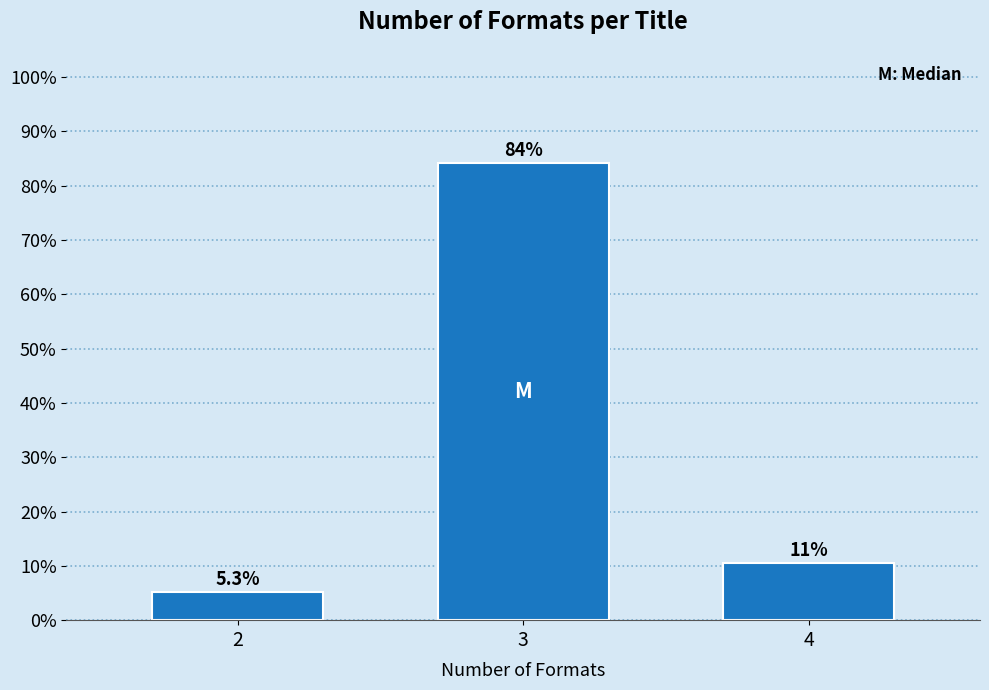

Reading left to right, transcribe all the data shown in this chart.

5.3	84.2	10.5